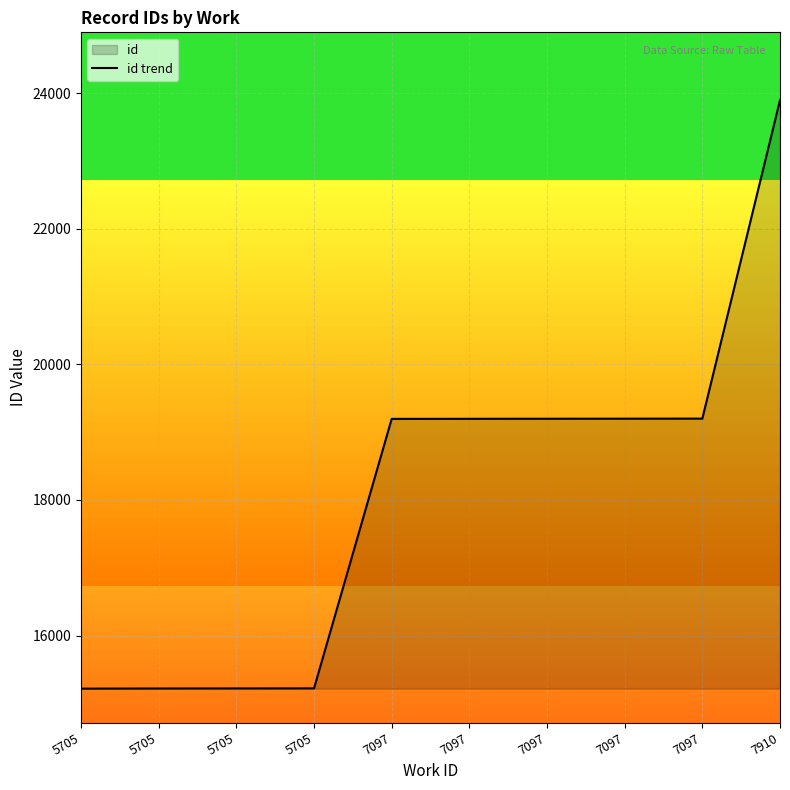

How many values are below 19197?

5